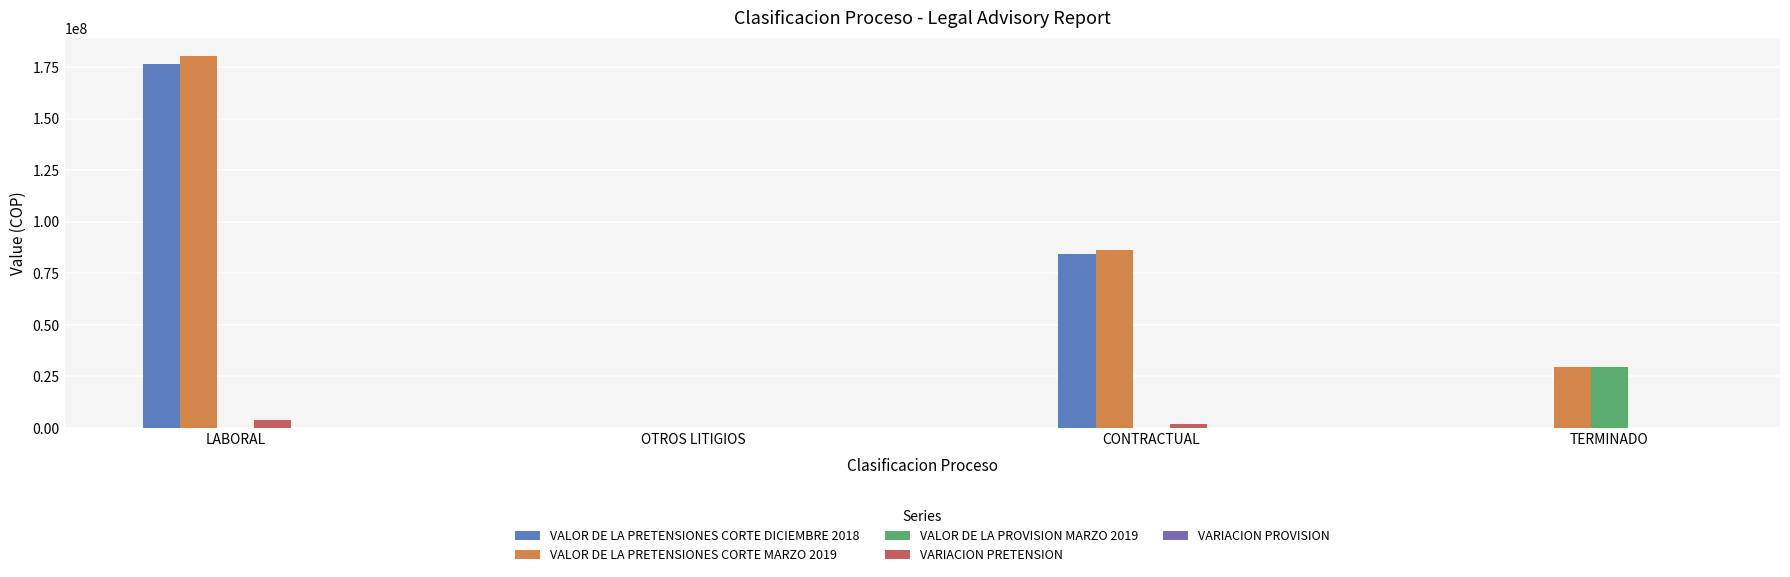

What is the difference between the VALOR DE LA PRETENSIONES CORTE MARZO 2019 values at CONTRACTUAL and TERMINADO?

56543056